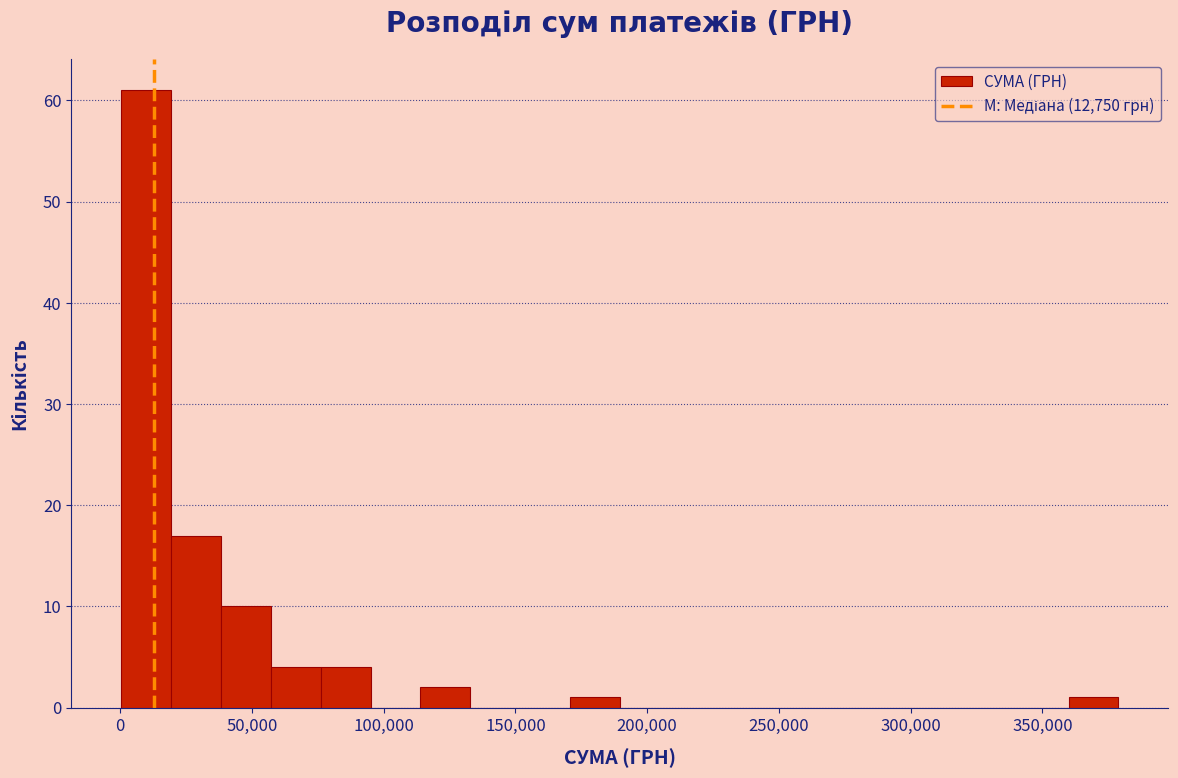

Around what value on the x-axis is the tallest bar? Give the approximate position of its centre, as read against the axis.

10000